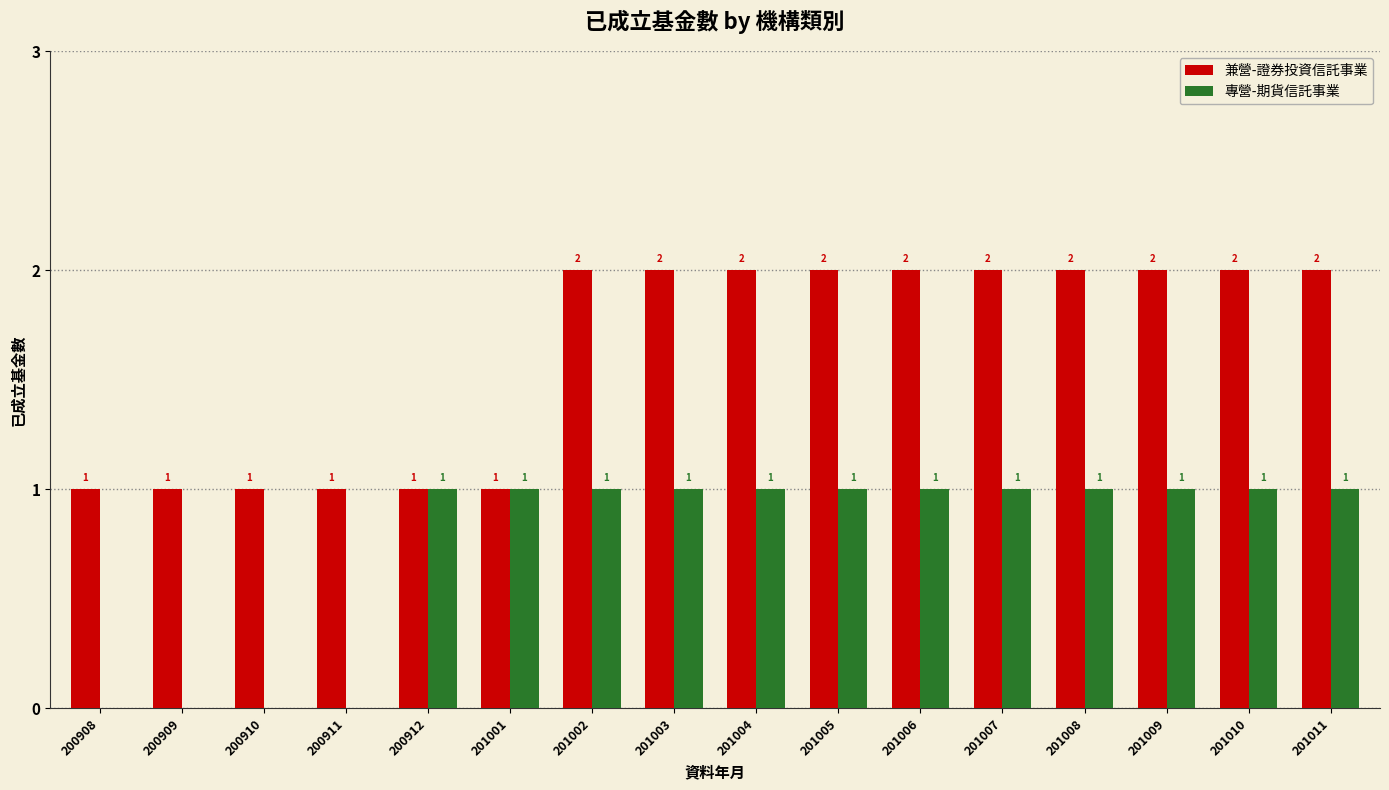

The 專營-期貨信託事業 series shows 1 at 200908. True or false?

False